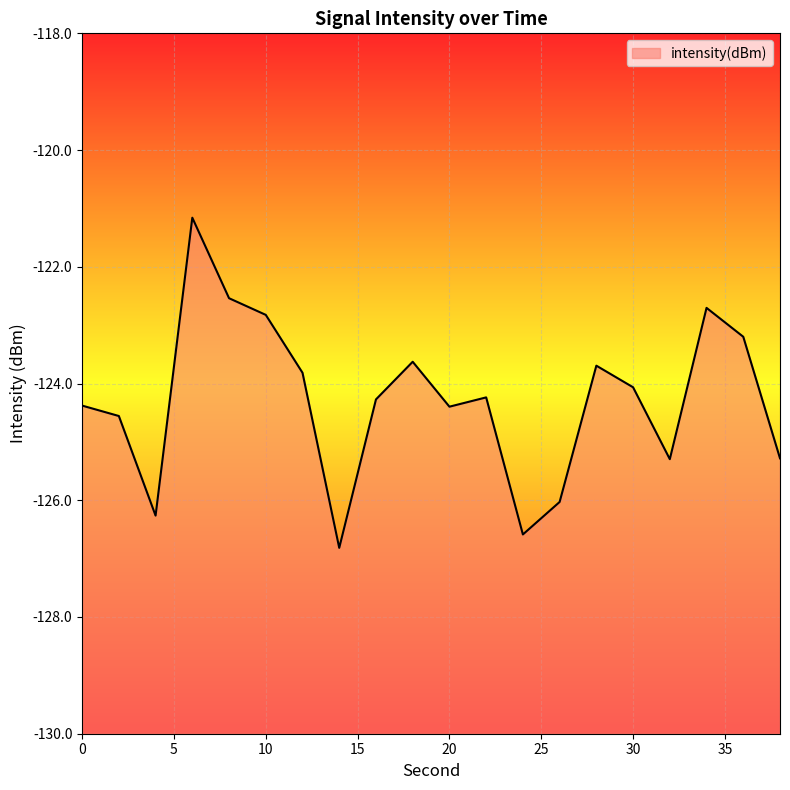

Which has a higher value, 10 or 38?

10